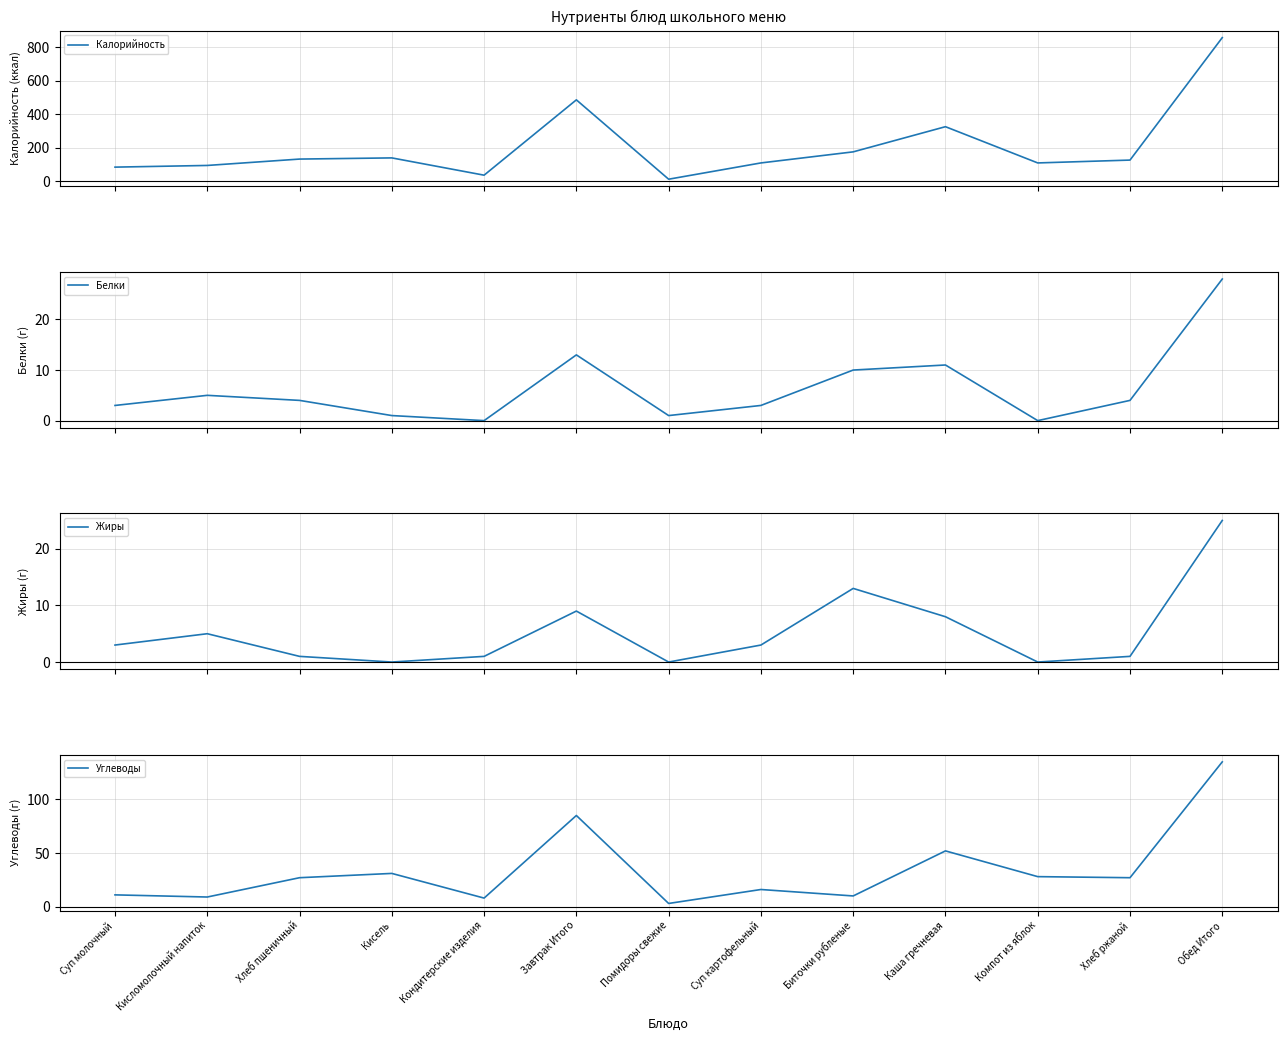

What is the label of the 10th point from the left?

Каша гречневая